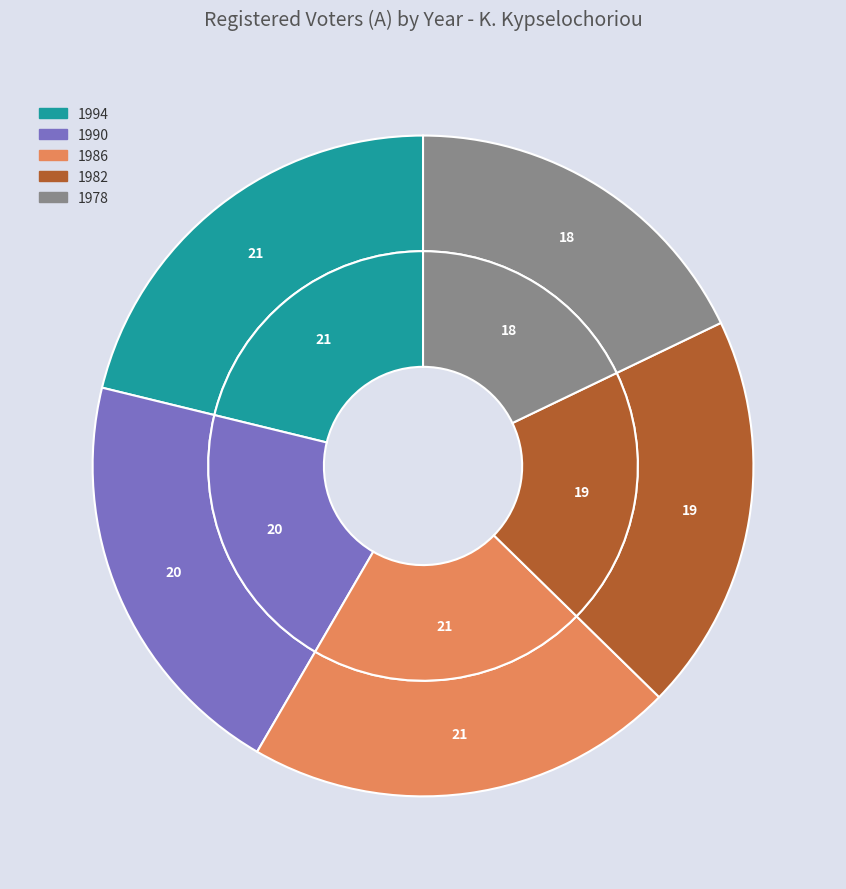

What percentage is the 1994 slice, to the nearest percent?

21%